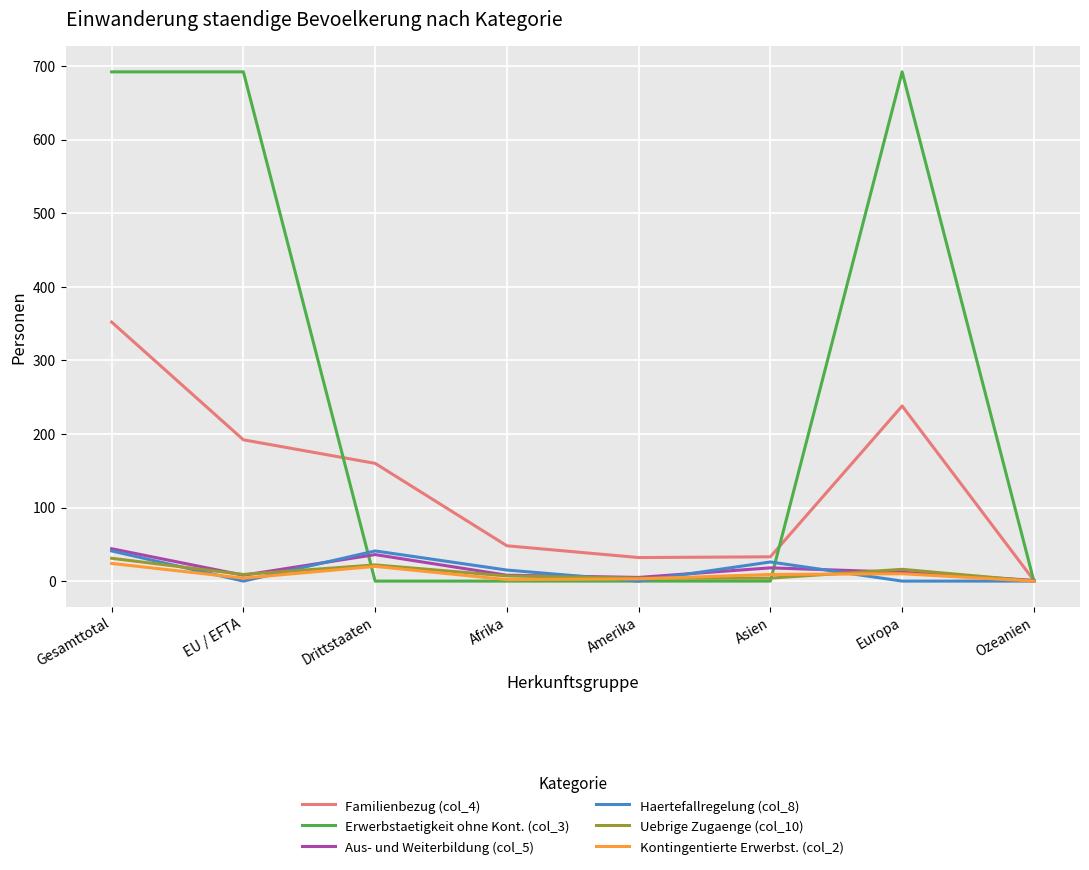

What is the average value of the Uebrige Zugaenge (col_10) series?

12